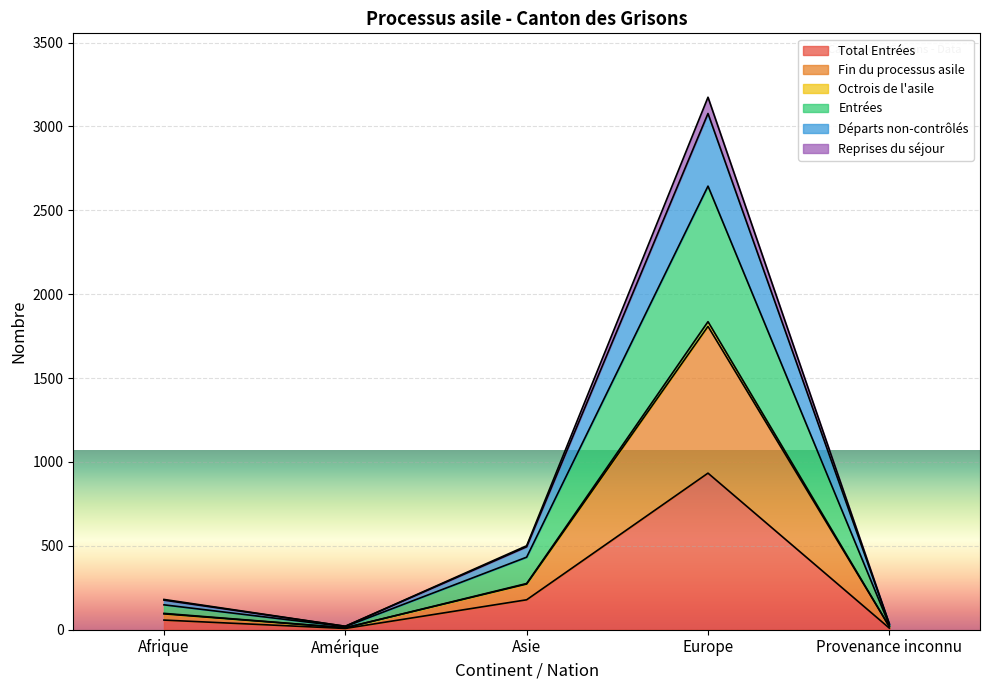

What is the difference between the Octrois de l'asile values at Asie and Europe?

1536